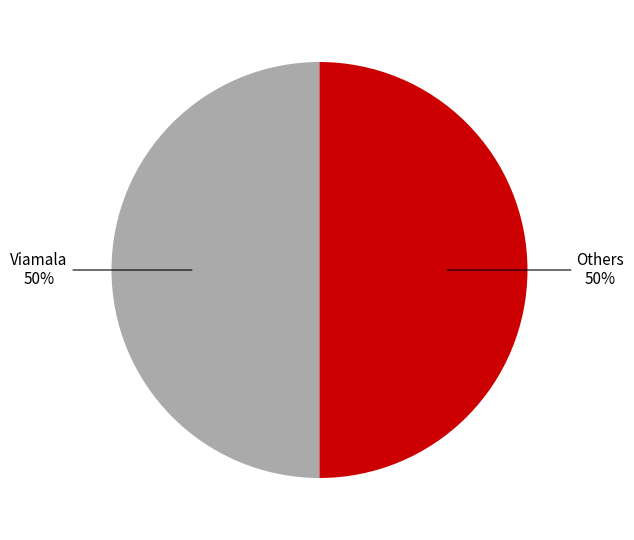

To the nearest percent, what is the average slice percentage?

50%